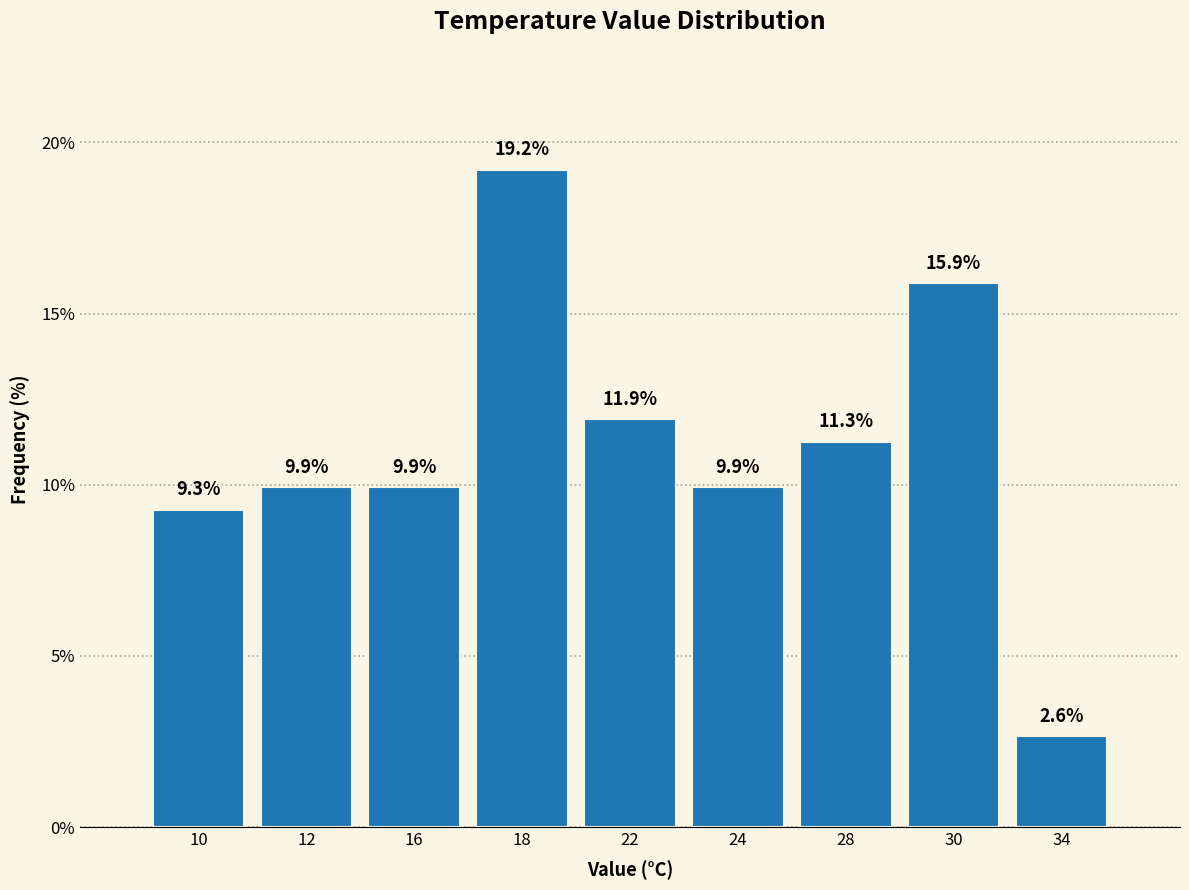

Reading right to left, transcribe all the data shown in this chart.

2.6	15.9	11.3	9.9	11.9	19.2	9.9	9.9	9.3